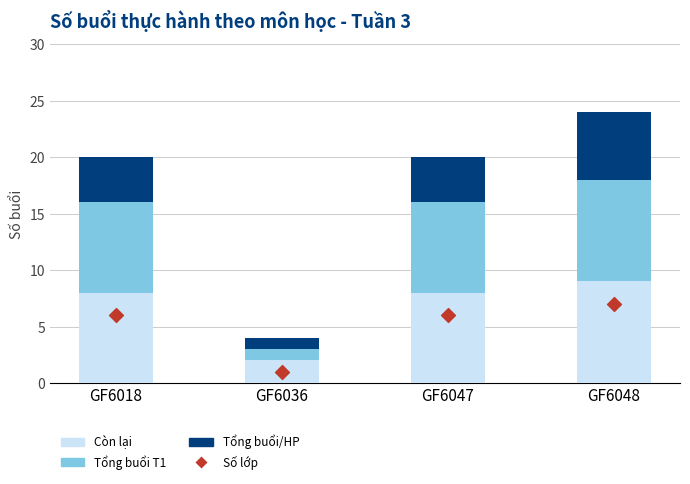

Is the value of Còn lại at GF6036 greater than the value of Số lớp at GF6048?

No